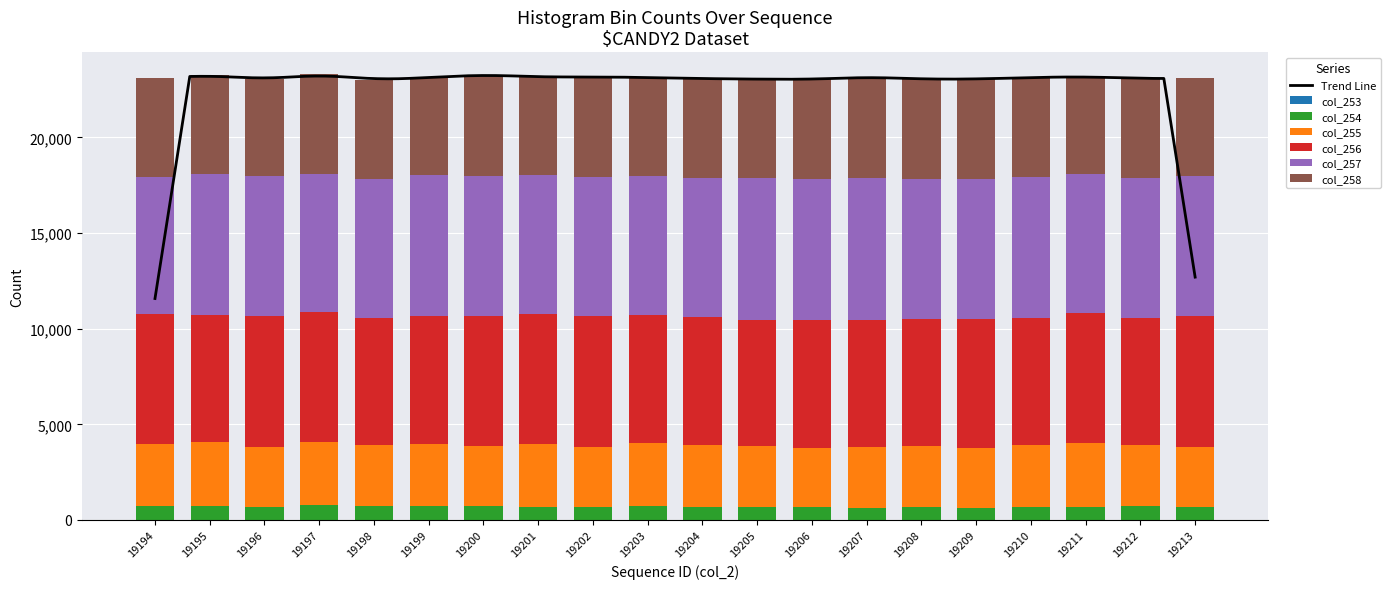

Reading right to left, extract all data points from this chart.

col_253: 19213=4	19212=1	19211=1	19210=2	19209=3	19208=4	19207=4	19206=4	19205=3	19204=1	19203=2	19202=3	19201=3	19200=5	19199=4	19198=4	19197=2	19196=0	19195=3	19194=4
col_254: 19213=659	19212=730	19211=684	19210=667	19209=641	19208=655	19207=643	19206=683	19205=660	19204=694	19203=719	19202=673	19201=670	19200=705	19199=726	19198=706	19197=769	19196=661	19195=739	19194=715
col_255: 19213=3163	19212=3166	19211=3331	19210=3260	19209=3124	19208=3197	19207=3154	19206=3072	19205=3180	19204=3226	19203=3281	19202=3164	19201=3280	19200=3158	19199=3254	19198=3195	19197=3290	19196=3144	19195=3327	19194=3249
col_256: 19213=6849	19212=6671	19211=6823	19210=6617	19209=6728	19208=6628	19207=6674	19206=6712	19205=6587	19204=6674	19203=6725	19202=6813	19201=6802	19200=6769	19199=6681	19198=6670	19197=6800	19196=6850	19195=6667	19194=6782
col_257: 19213=7279	19212=7290	19211=7251	19210=7375	19209=7310	19208=7355	19207=7420	19206=7358	19205=7440	19204=7272	19203=7245	19202=7262	19201=7286	19200=7319	19199=7343	19198=7236	19197=7238	19196=7344	19195=7362	19194=7201
col_258: 19213=5130	19212=5209	19211=5080	19210=5209	19209=5238	19208=5199	19207=5261	19206=5199	19205=5170	19204=5201	19203=5151	19202=5249	19201=5104	19200=5318	19199=5122	19198=5191	19197=5189	19196=5036	19195=5139	19194=5163